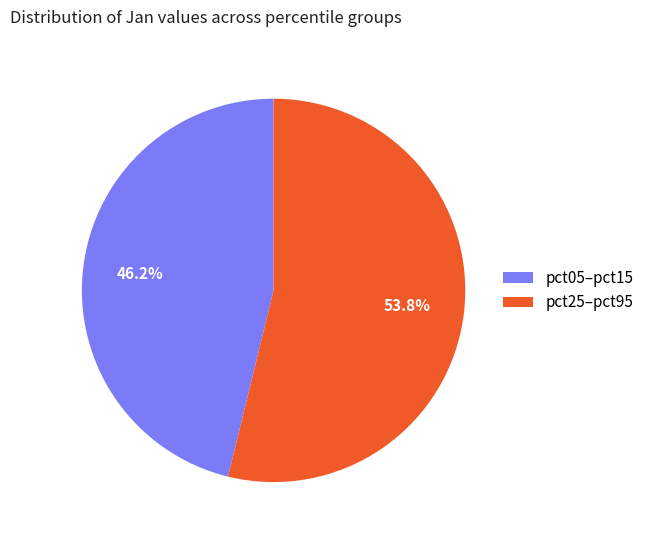

Approximately how many times larger is the value at pct25–pct95 compared to pct05–pct15?

1.2